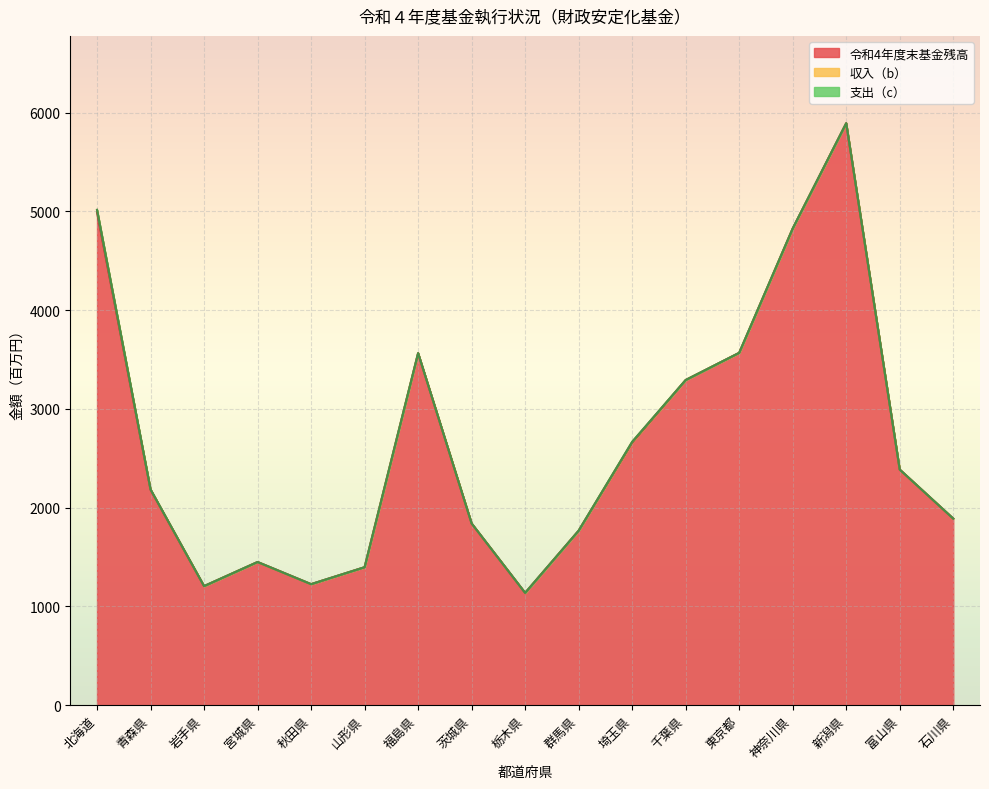

How many lines are shown in the chart?

3